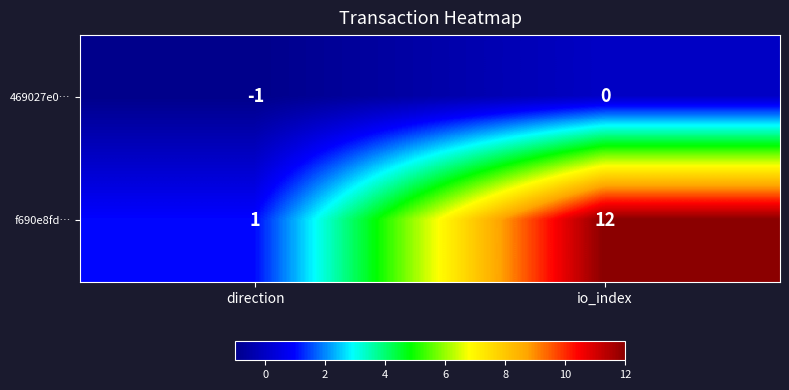

Which series has the largest range (max minus min)?

f690e8fd…